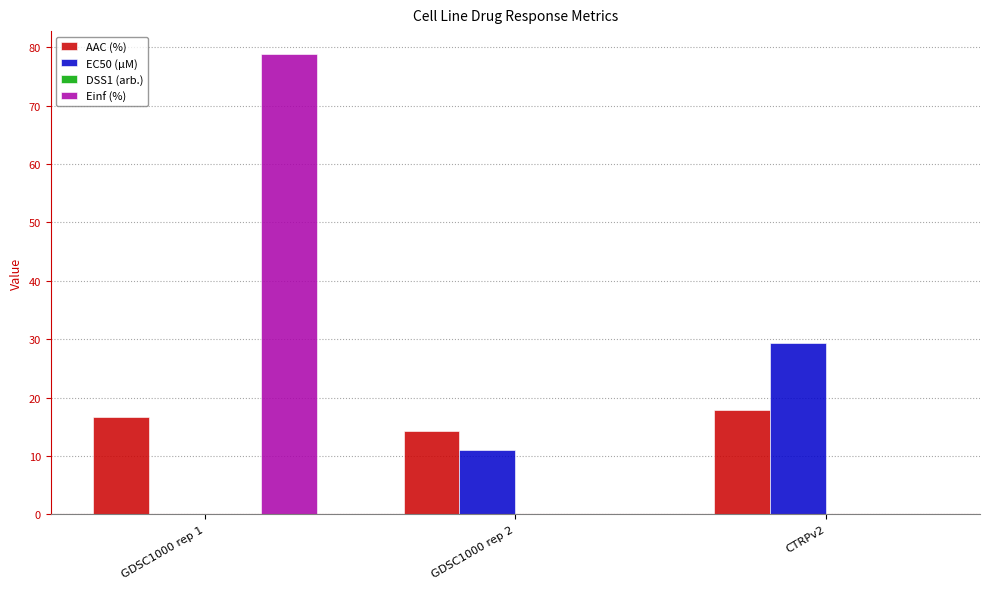

What is the sum of all Einf (%) values?

78.8